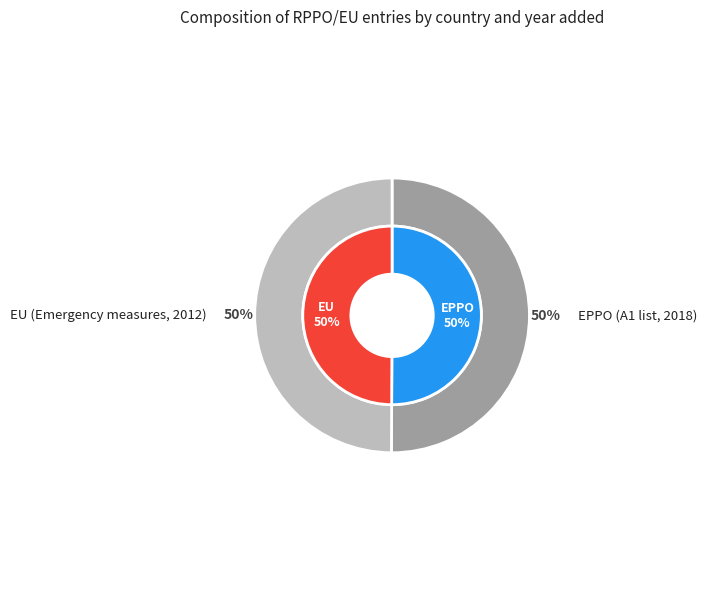

Is it true that EU is 57% of the pie?

False